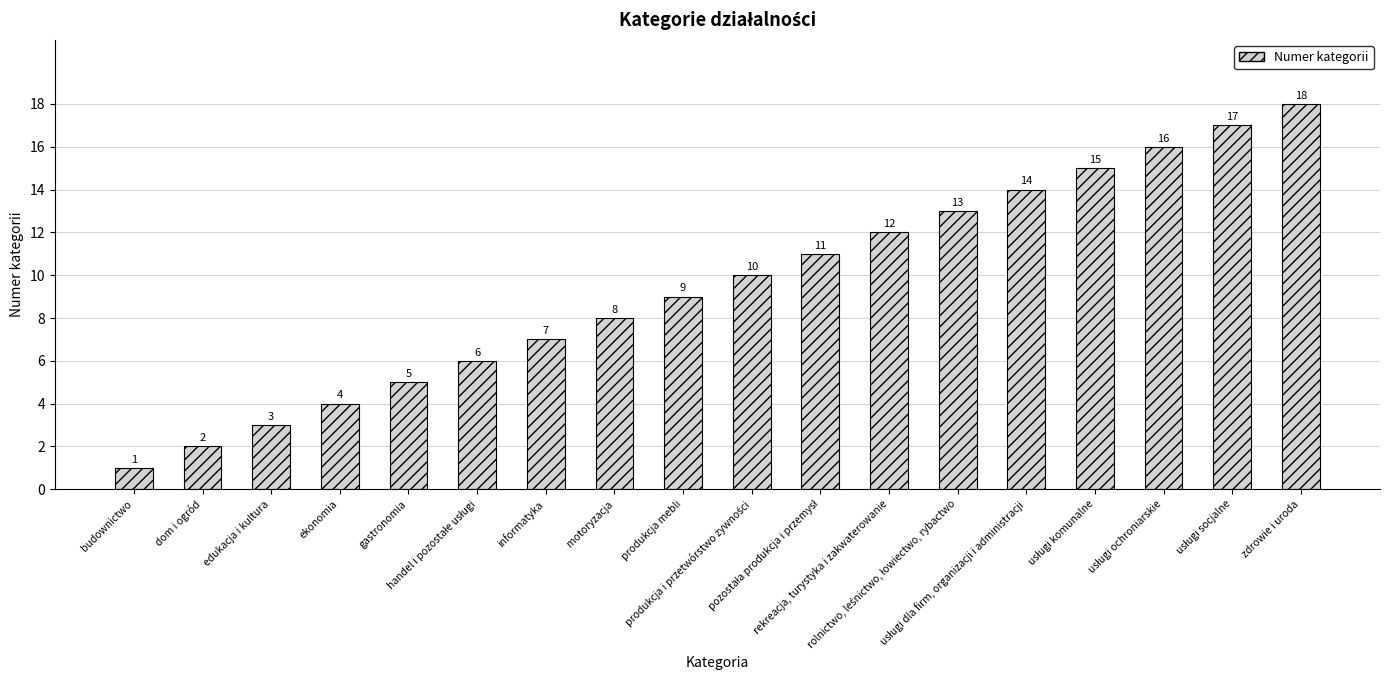

What position from the left is zdrowie i uroda?

18